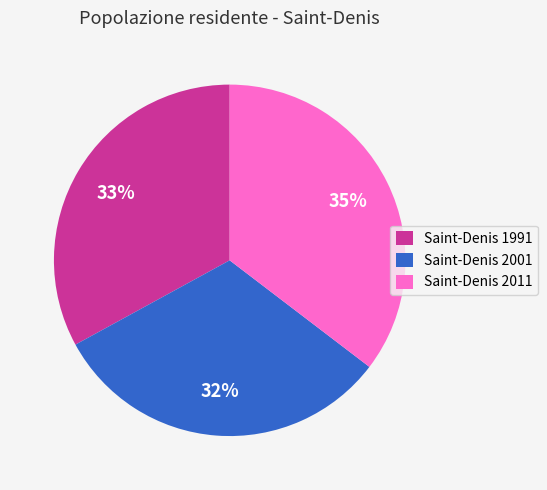

To the nearest percent, what is the combined percentage of Saint-Denis 2011 and Saint-Denis 1991?

68%